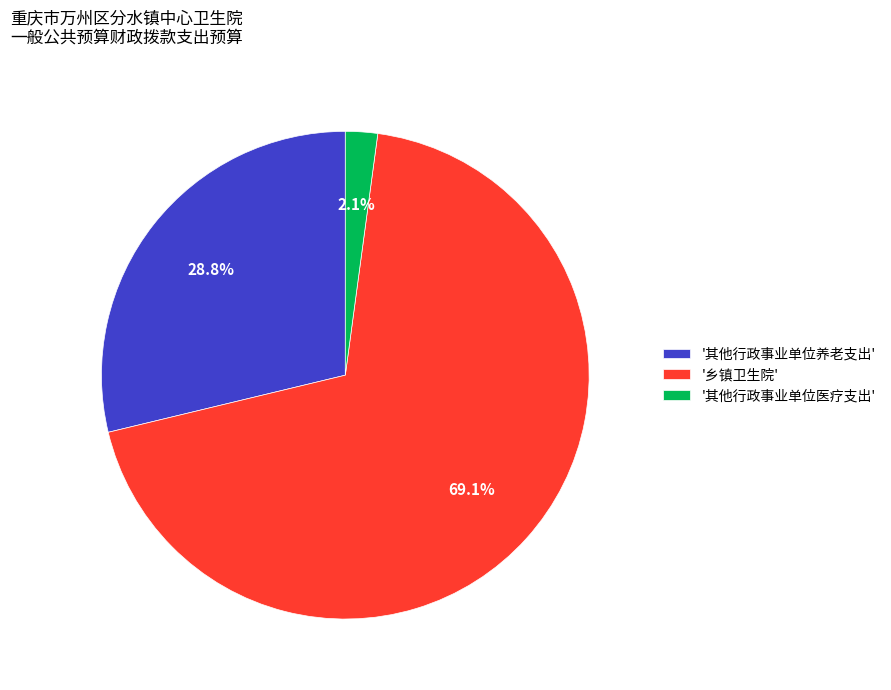

What is the smallest slice in the pie chart?

'其他行政事业单位医疗支出'